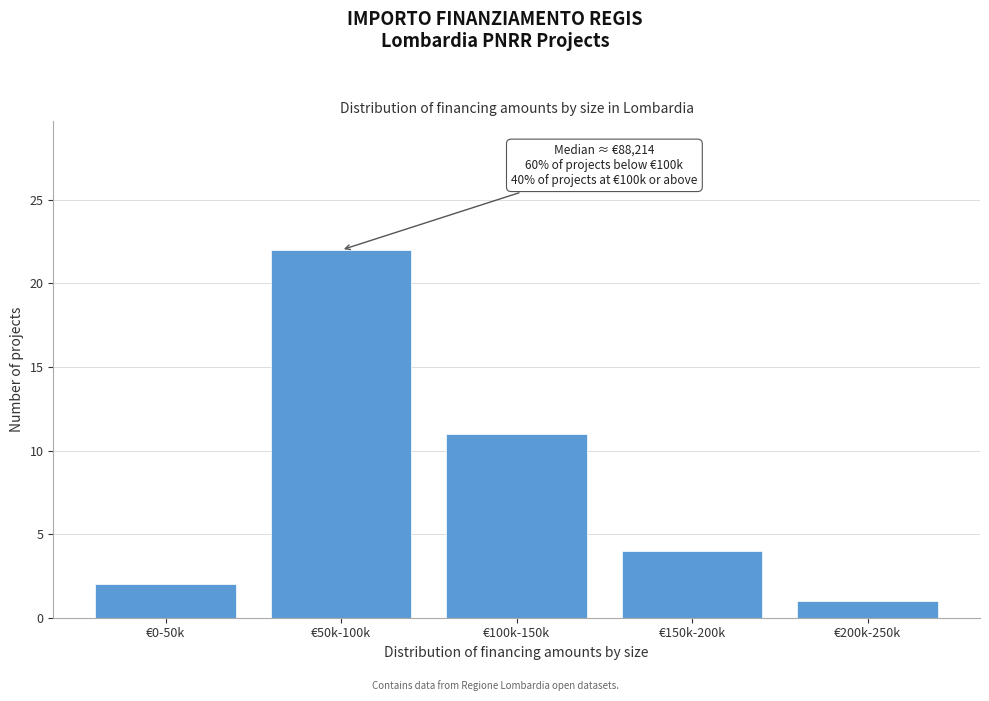

Reading left to right, extract all data points from this chart.

€0-50k=2	€50k-100k=22	€100k-150k=11	€150k-200k=4	€200k-250k=1